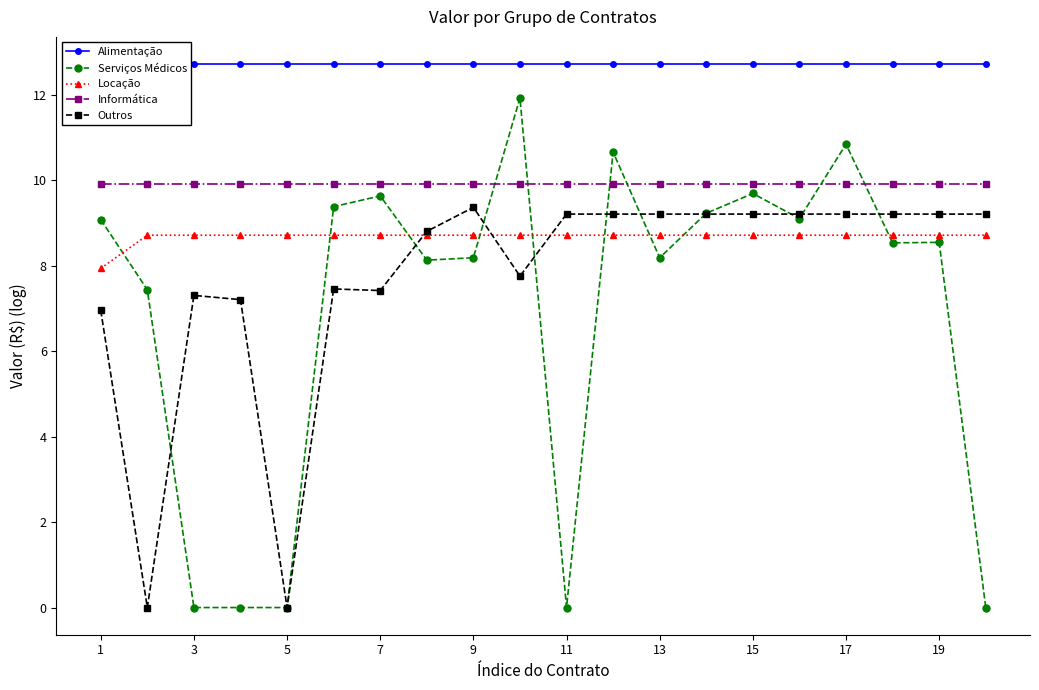

List the series in order of their peak value, highest first.

Alimentação, Serviços Médicos, Informática, Outros, Locação